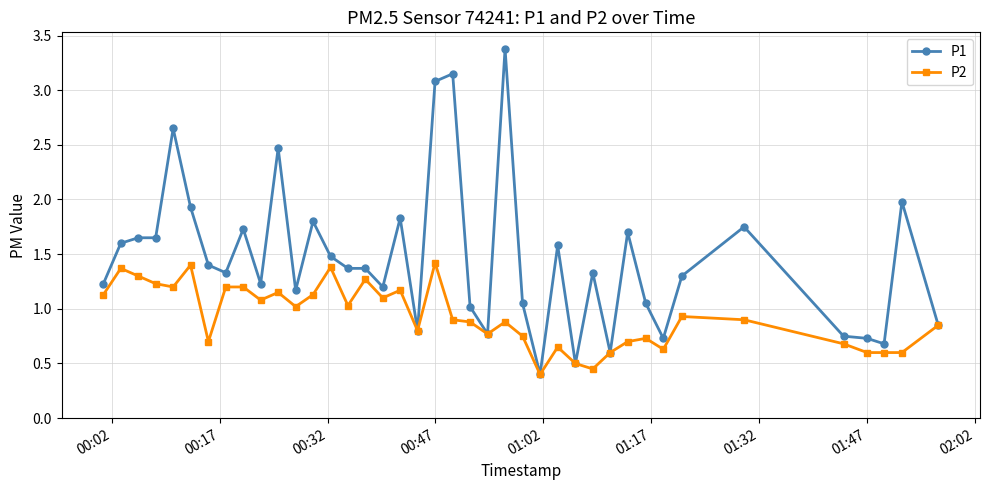

Rank the series by their maximum value, from lowest to highest.

P2, P1